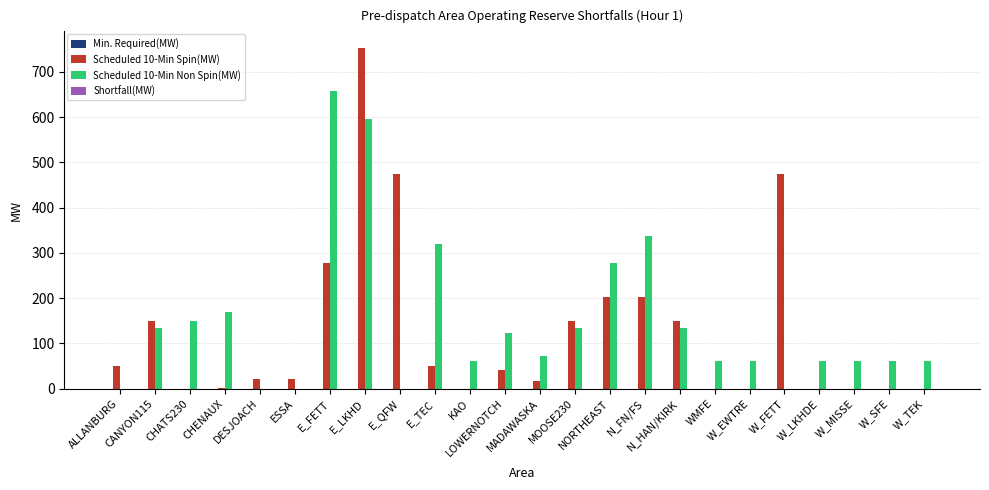

What is the greatest value displayed?

752